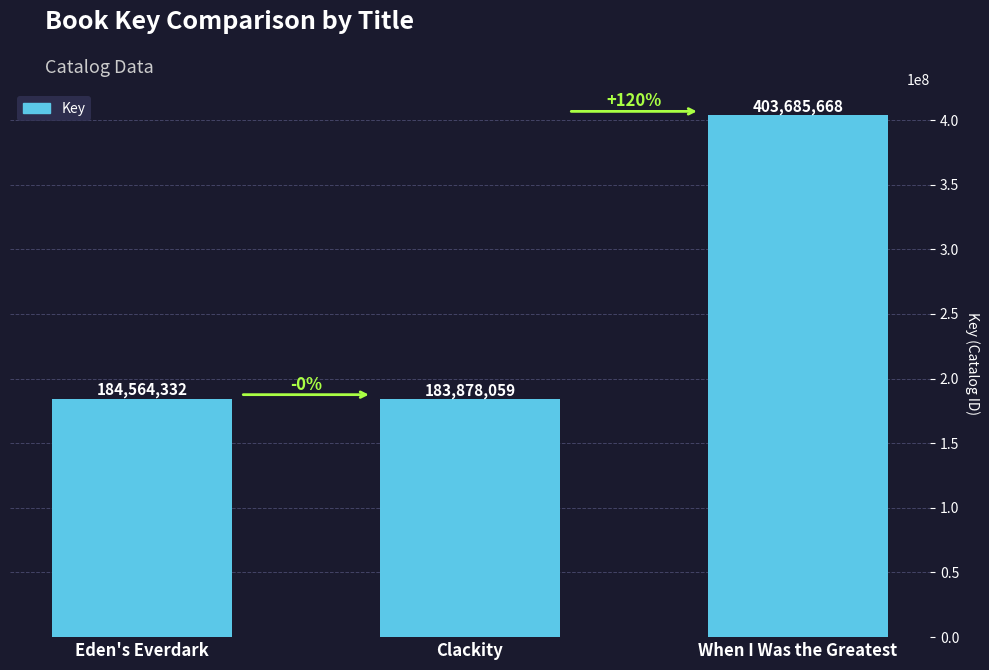

What is the difference between the maximum and minimum values?

219807609